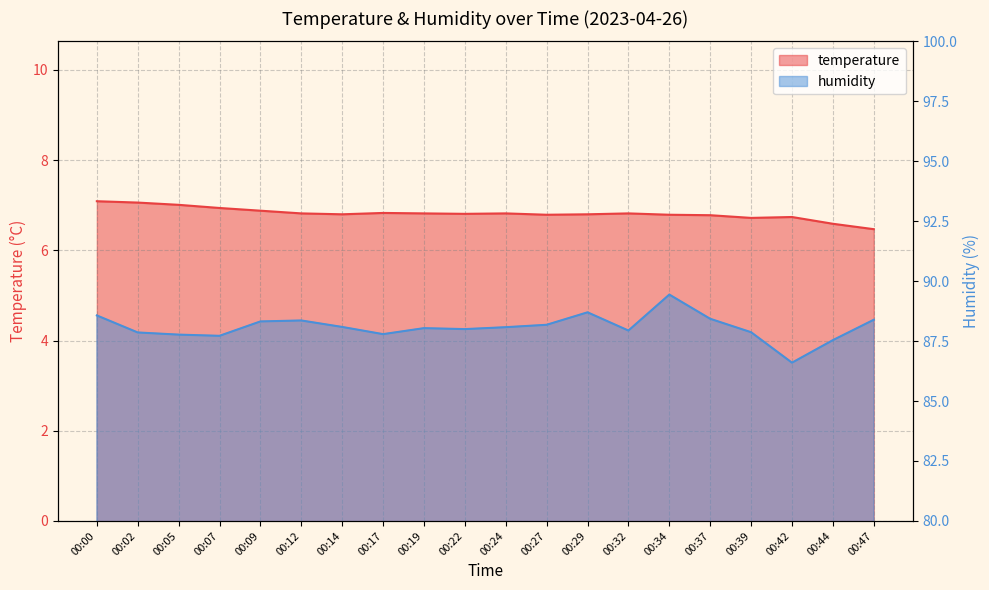

Reading left to right, list all the values displayed in this chart.

temperature: 7.1	7.1	7.0	6.9	6.9	6.8	6.8	6.8	6.8	6.8	6.8	6.8	6.8	6.8	6.8	6.8	6.7	6.7	6.6	6.5
humidity: 88.6	87.9	87.8	87.7	88.3	88.4	88.1	87.8	88.0	88.0	88.1	88.2	88.7	87.9	89.4	88.4	87.9	86.6	87.5	88.4